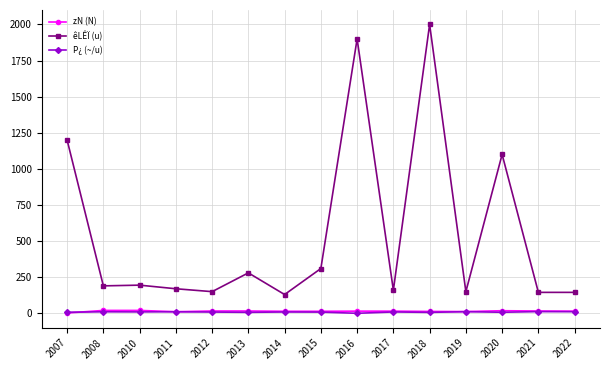

Which category has the highest value across all series?

2018